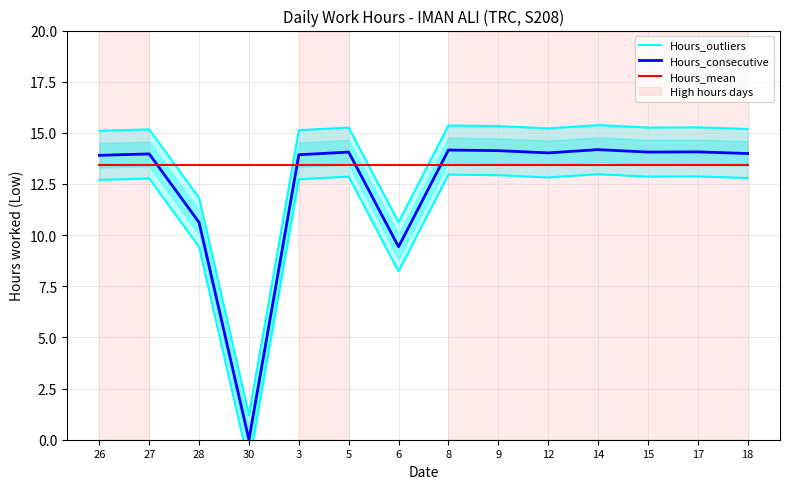

True or false: Hours_outliers and Hours_consecutive intersect in this chart.

False